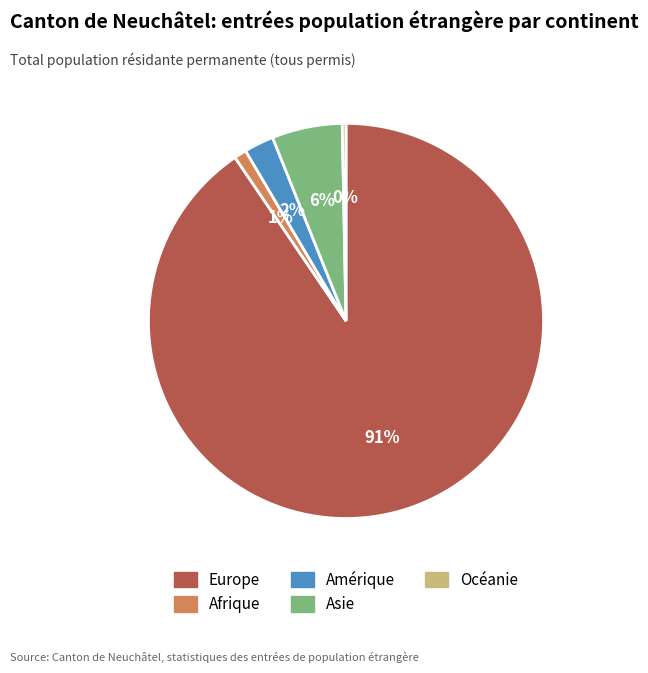

Is it true that Afrique is 11% of the pie?

False